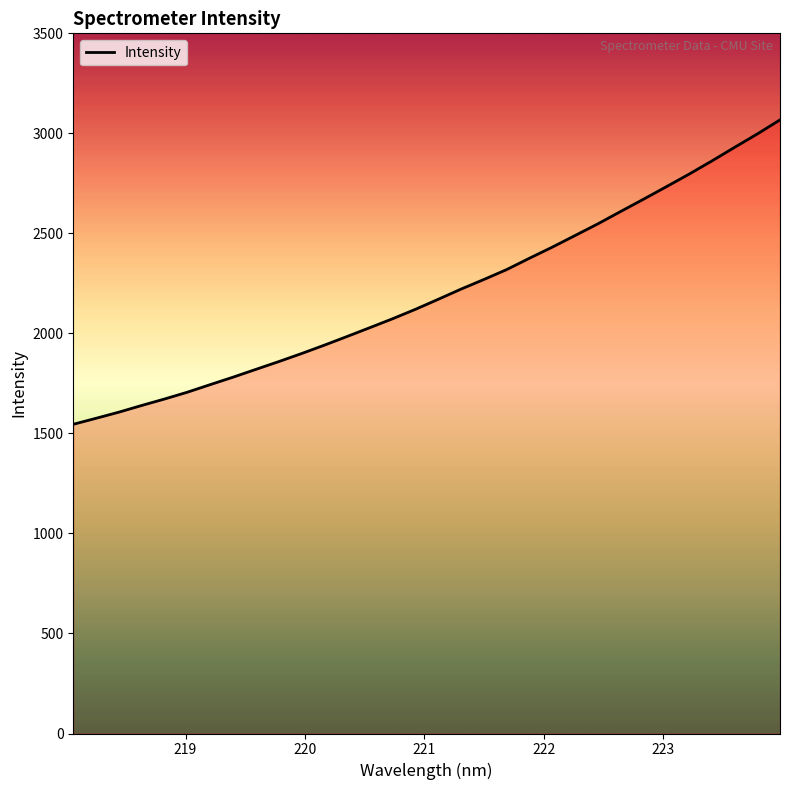

What is the greatest value displayed?

3067.4